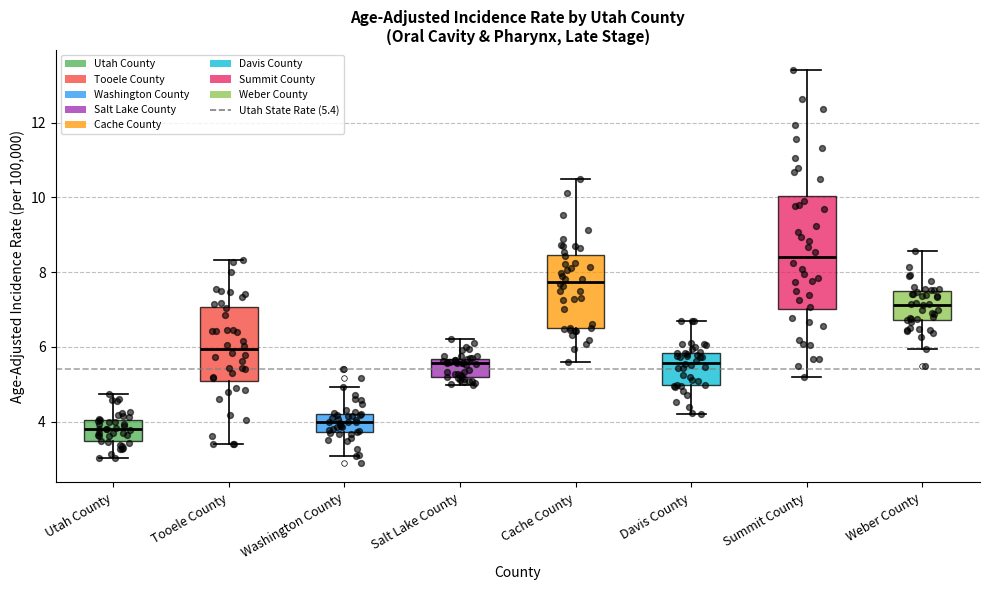

Reading left to right, read every box against the y-axis: the position of its median line, the range the box covers, and the ends of its whiskers. The values are not printed on the chart, so give them approximately, as read against the axis.

Utah County: median 3.8, box 3.4 to 4.0, whiskers 3.0 to 4.8
Tooele County: median 6.0, box 5.0 to 7.0, whiskers 3.4 to 8.4
Washington County: median 4.0, box 3.8 to 4.2, whiskers 3.0 to 5.0
Salt Lake County: median 5.6 (just below the box's upper edge), box 5.2 to 5.6, whiskers 5.0 to 6.2
Cache County: median 7.8, box 6.6 to 8.4, whiskers 5.6 to 10.6
Davis County: median 5.6, box 5.0 to 5.8, whiskers 4.2 to 6.8
Summit County: median 8.4, box 7.0 to 10.0, whiskers 5.2 to 13.4
Weber County: median 7.2, box 6.8 to 7.4, whiskers 6.0 to 8.6